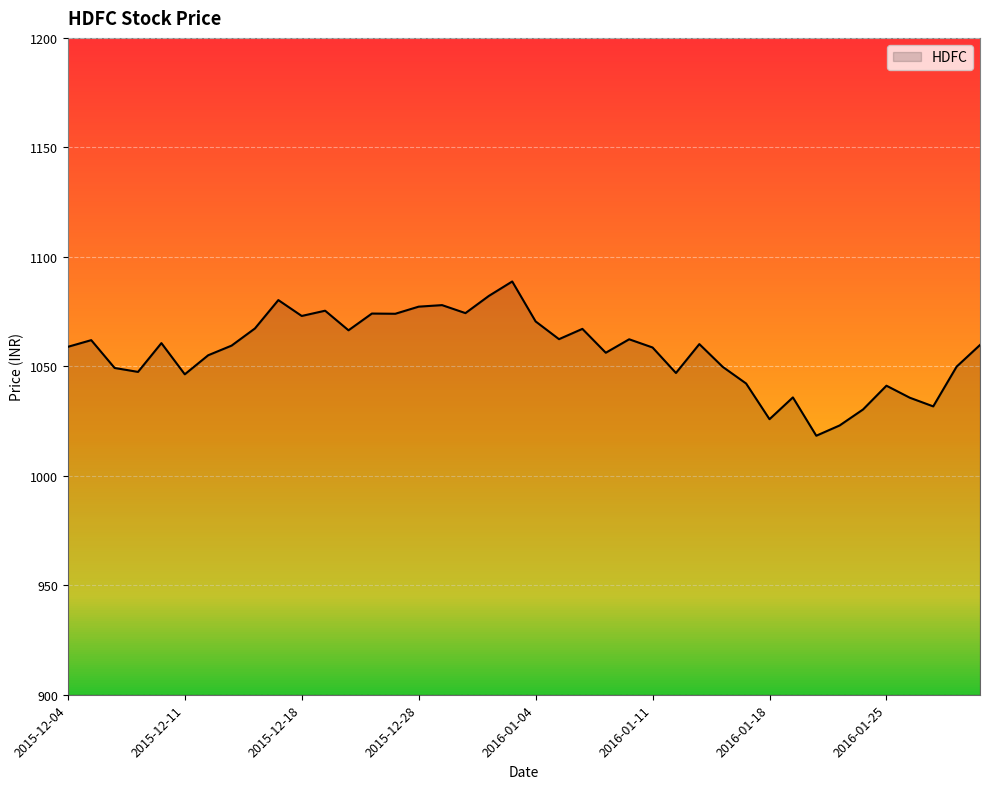

How many distinct data groups are displayed?

1